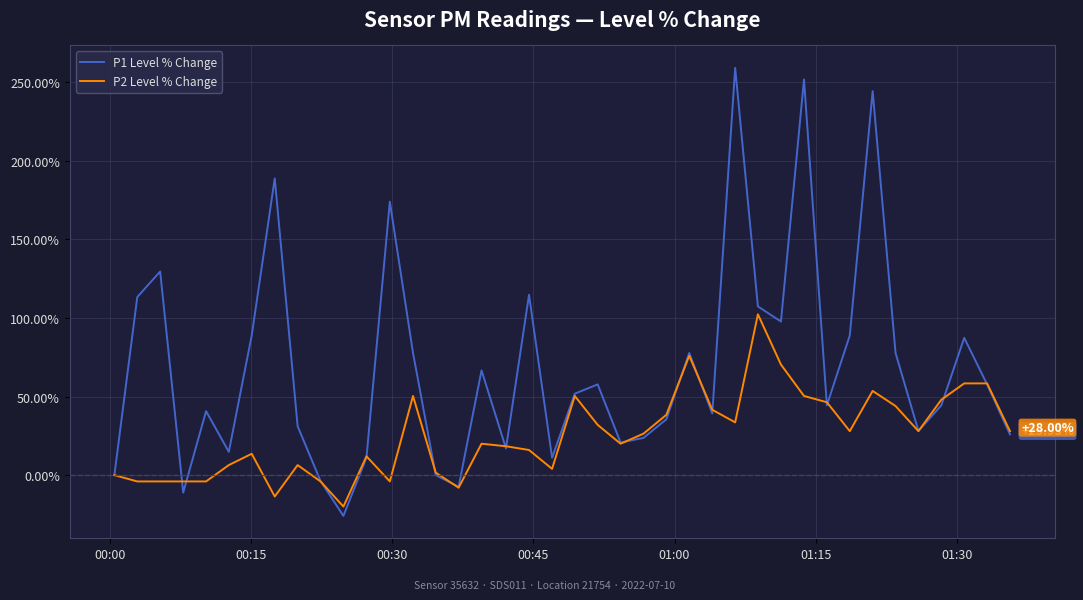

List the series in order of their peak value, highest first.

P1 Level % Change, P2 Level % Change